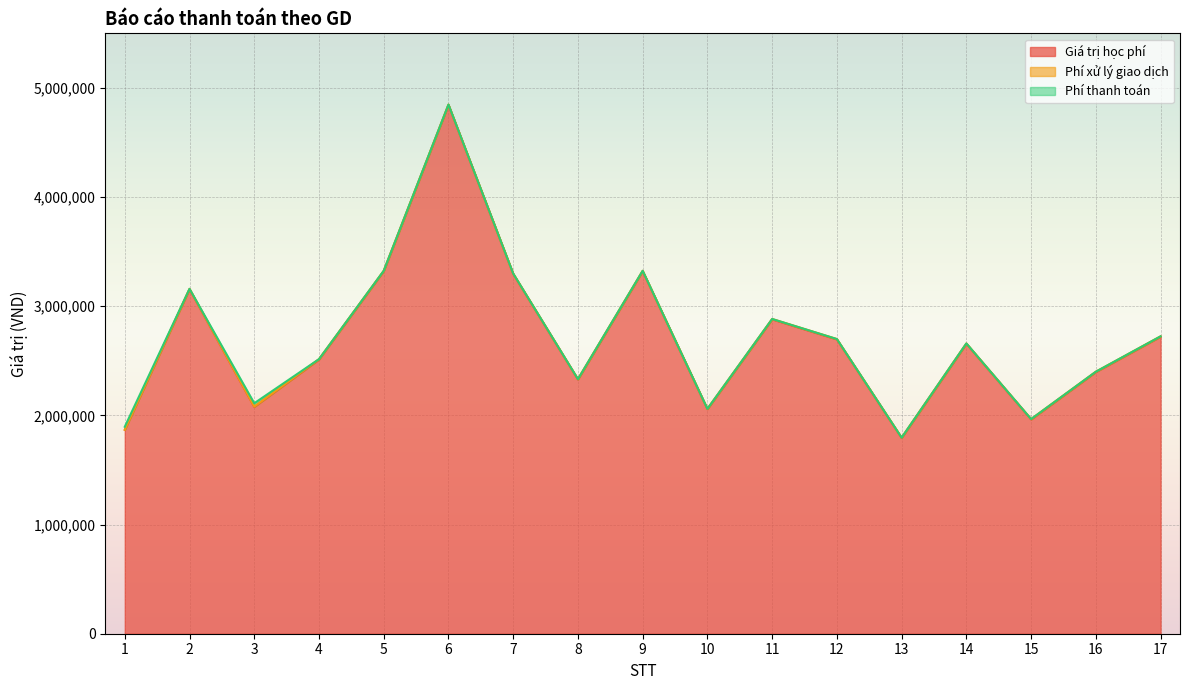

Which category has the highest value in the Giá trị học phí series?

6